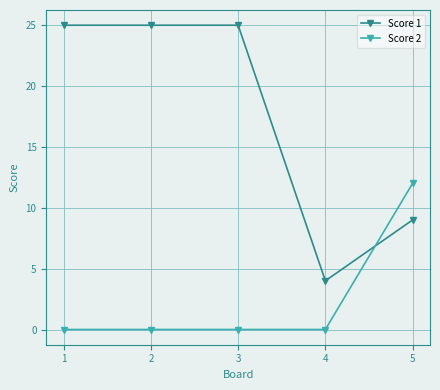

List the series in order of their overall mean, highest first.

Score 1, Score 2